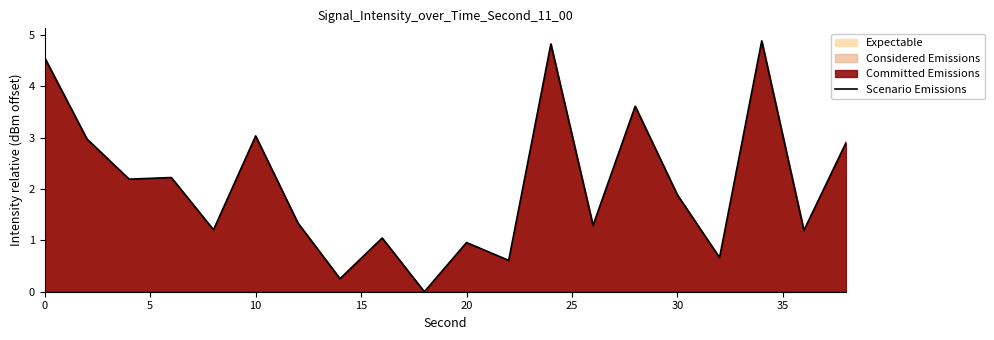

Count the number of data series in this chart.

1